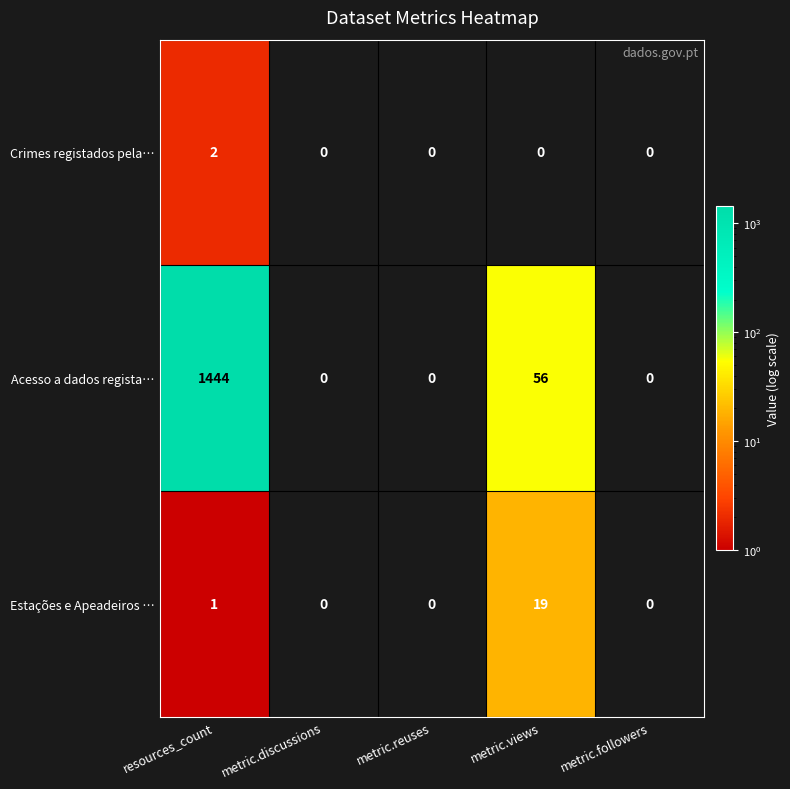

Read the Estações e Apeadeiros … value at metric.views, to the nearest 5.

20